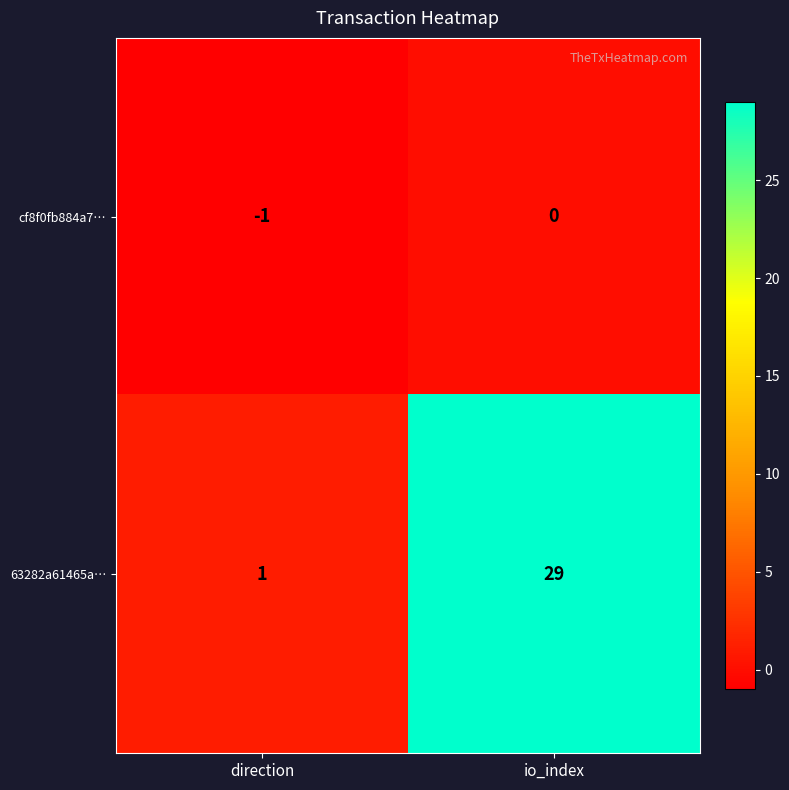

Which category has the lowest value in the cf8f0fb884a7… series?

direction